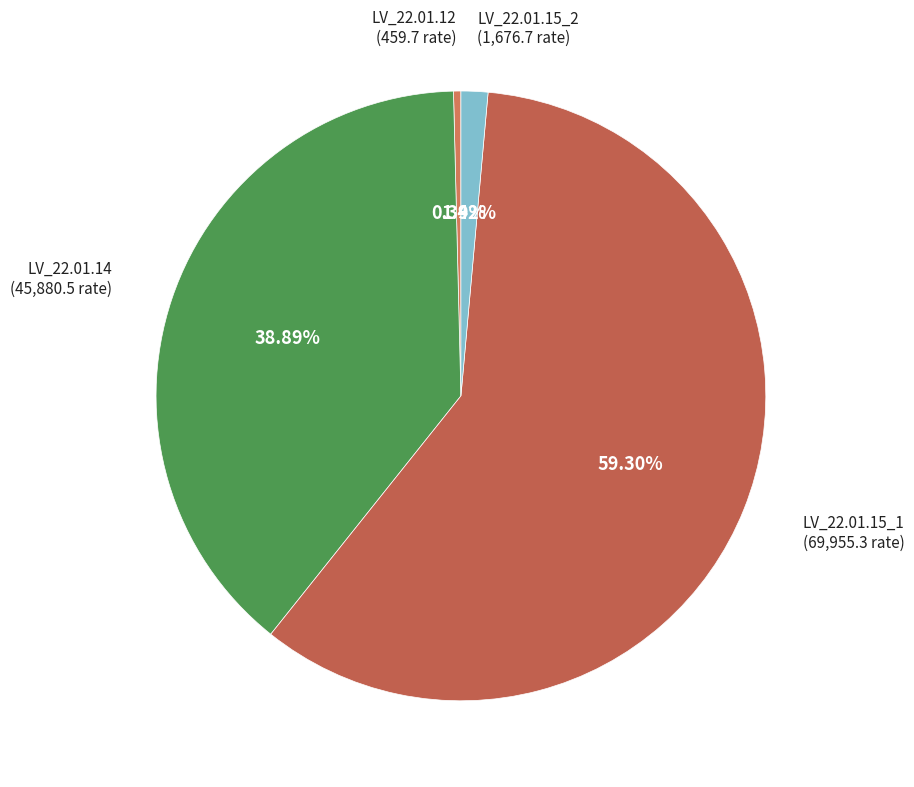

True or false: LV_22.01.12 accounts for 0% of the total.

True